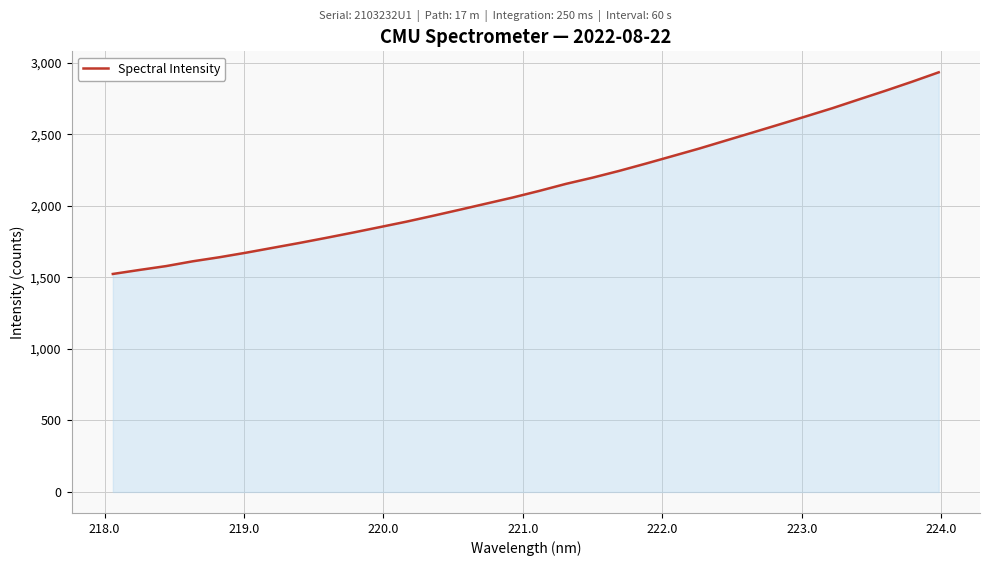

What is the greatest value displayed?

2933.1